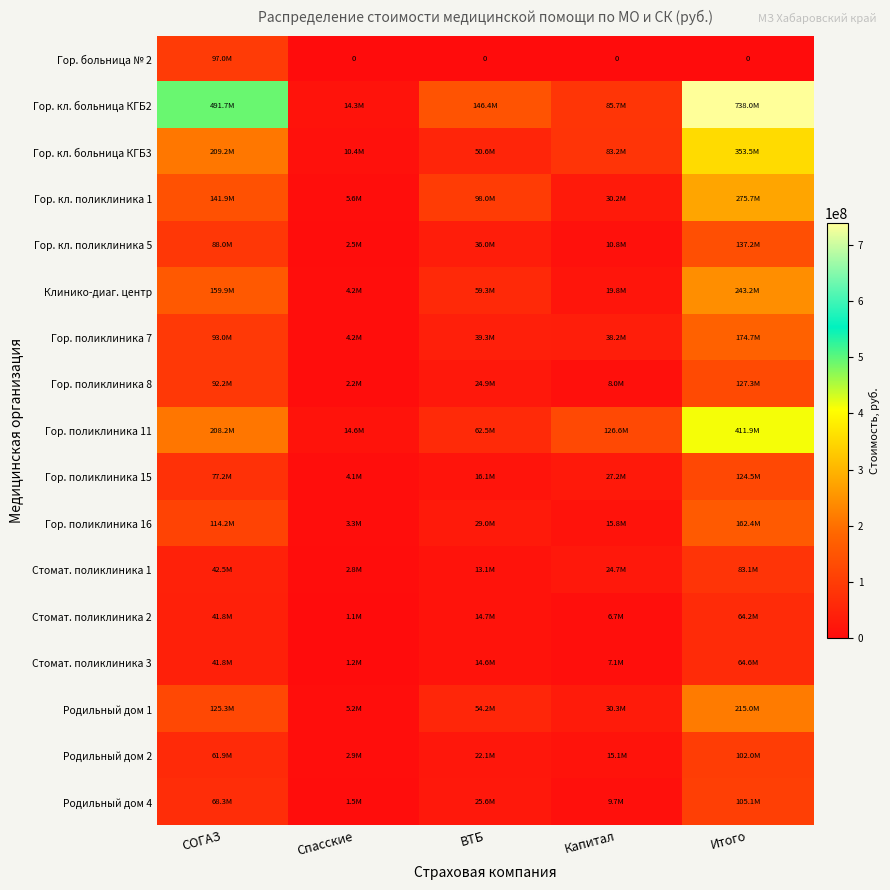

What is the average value of the Стомат. поликлиника 1 series?

33243930.9